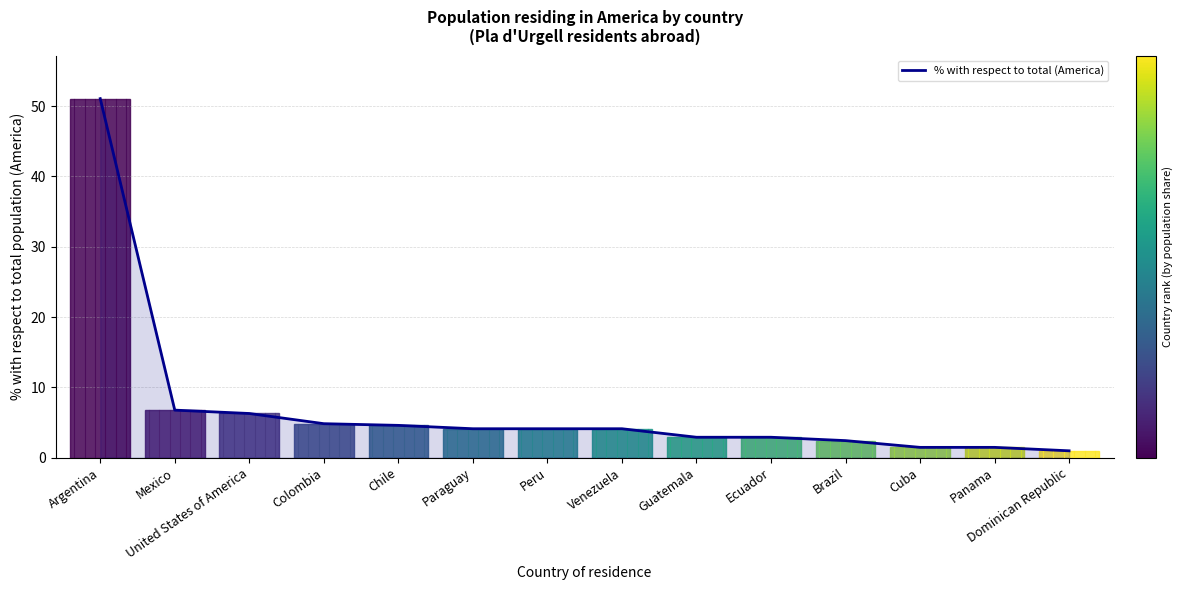

Is it true that the value at Colombia is 7.4?

False